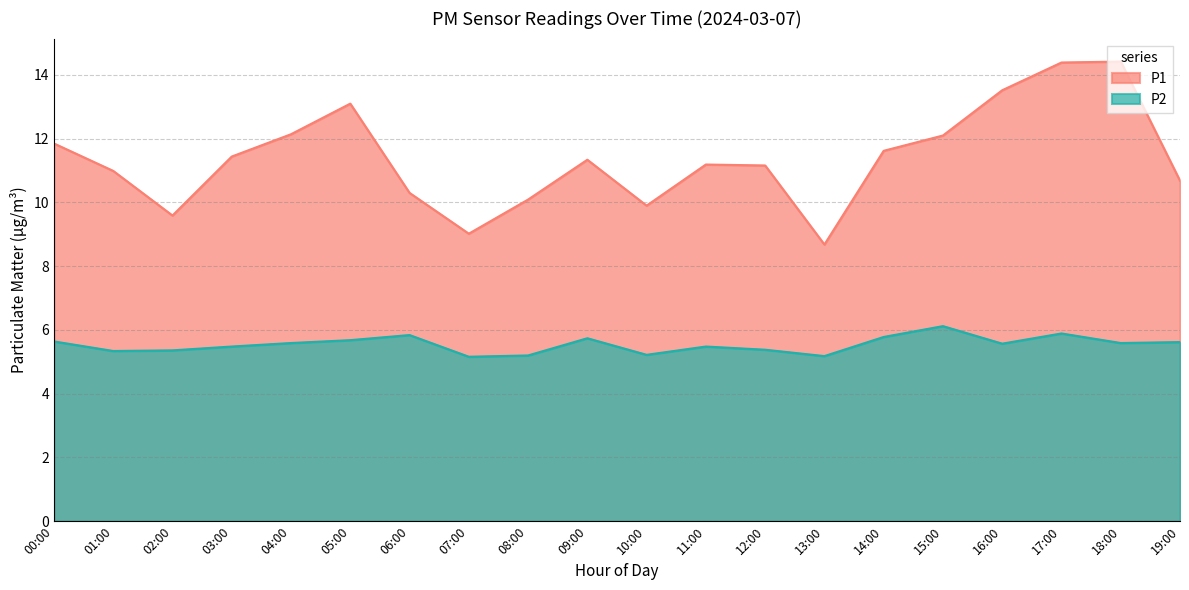

Does the chart display data point markers on the line(s)?

No